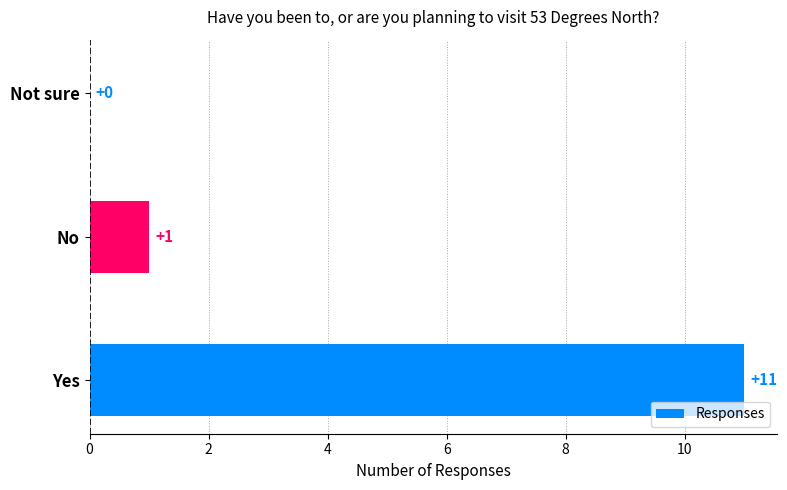

Are the bars horizontal?

Yes